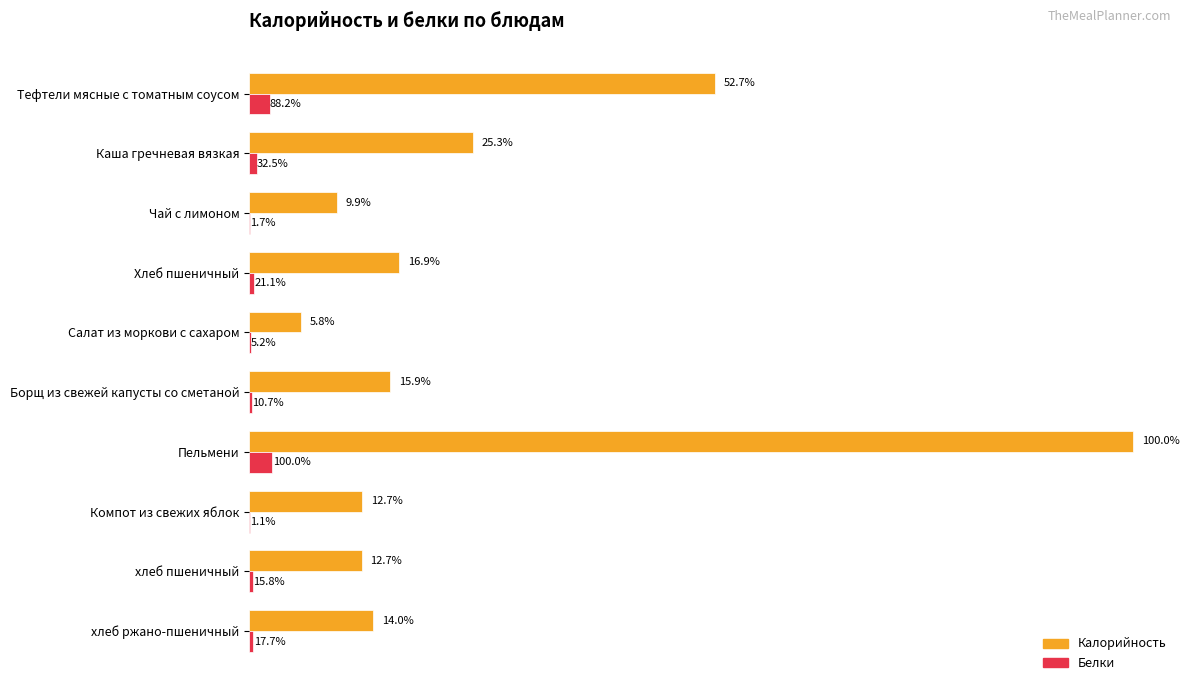

What are all the series names shown in the legend?

Калорийность, Белки